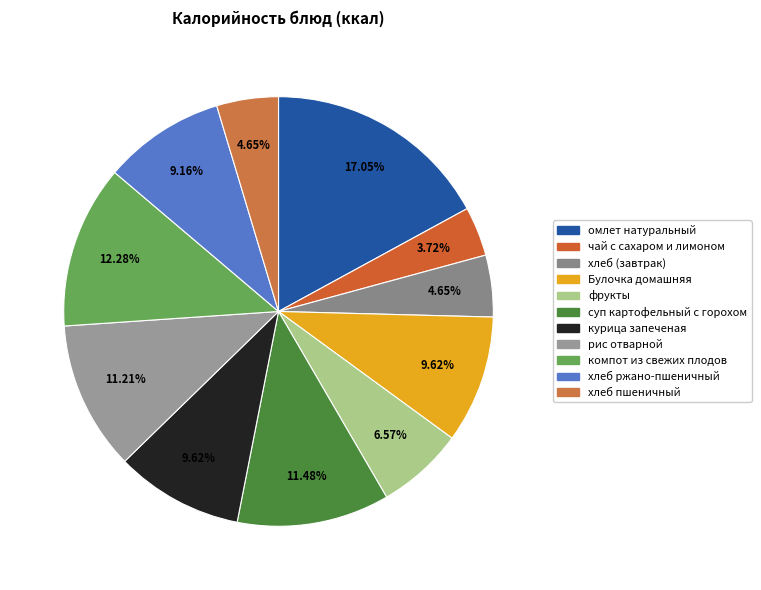

To the nearest percent, what is the average slice percentage?

9%